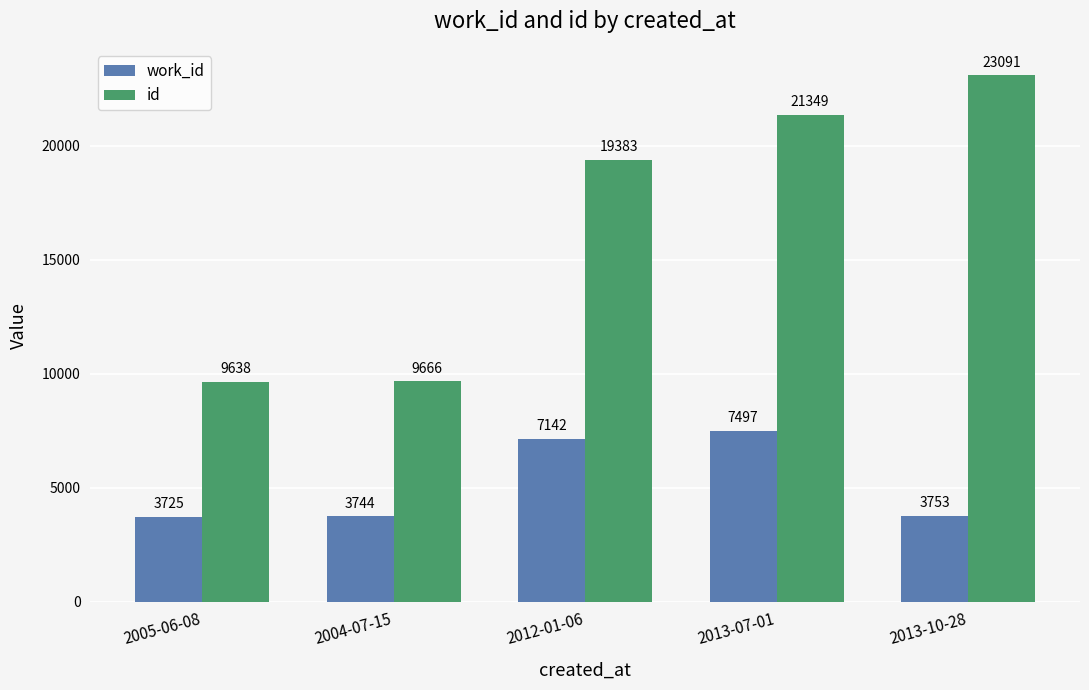

What is the difference between the second highest and second lowest values in the id series?

11683